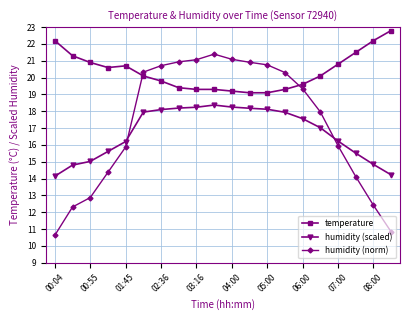

How many data points does each series have?

20